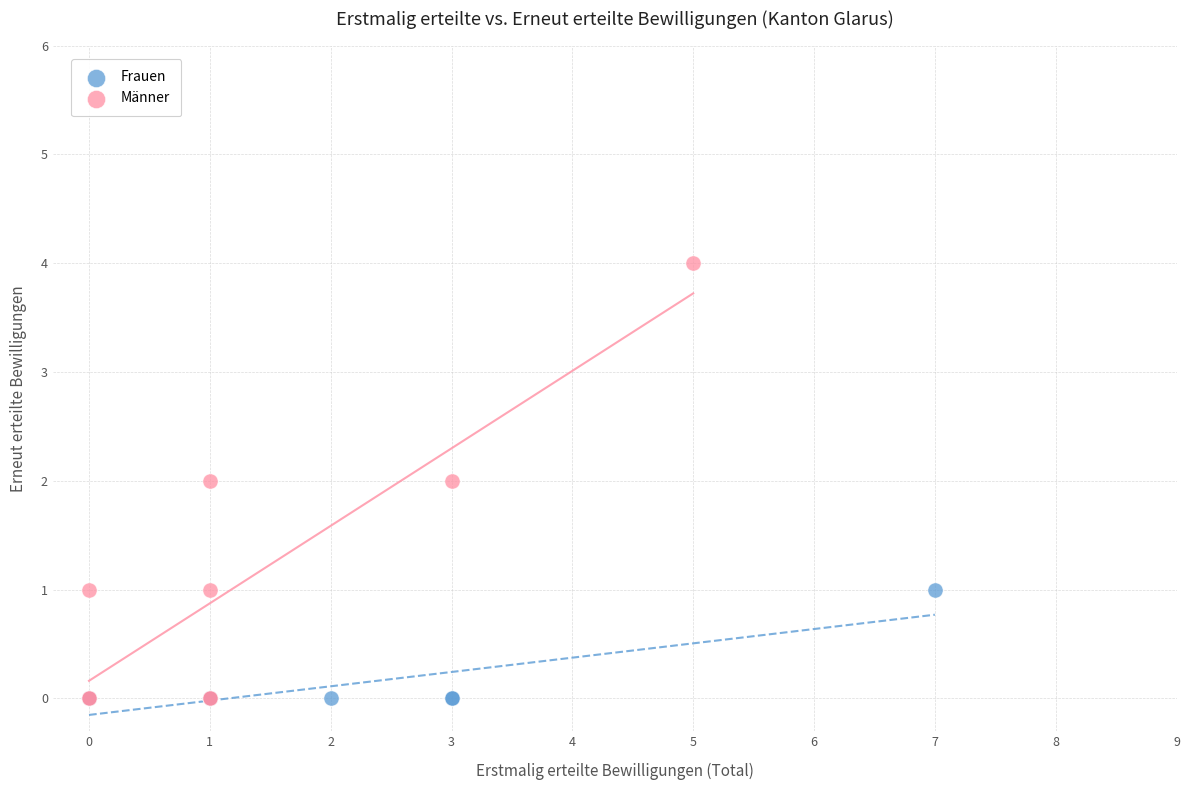

Which series reaches the maximum Y coordinate?

Männer